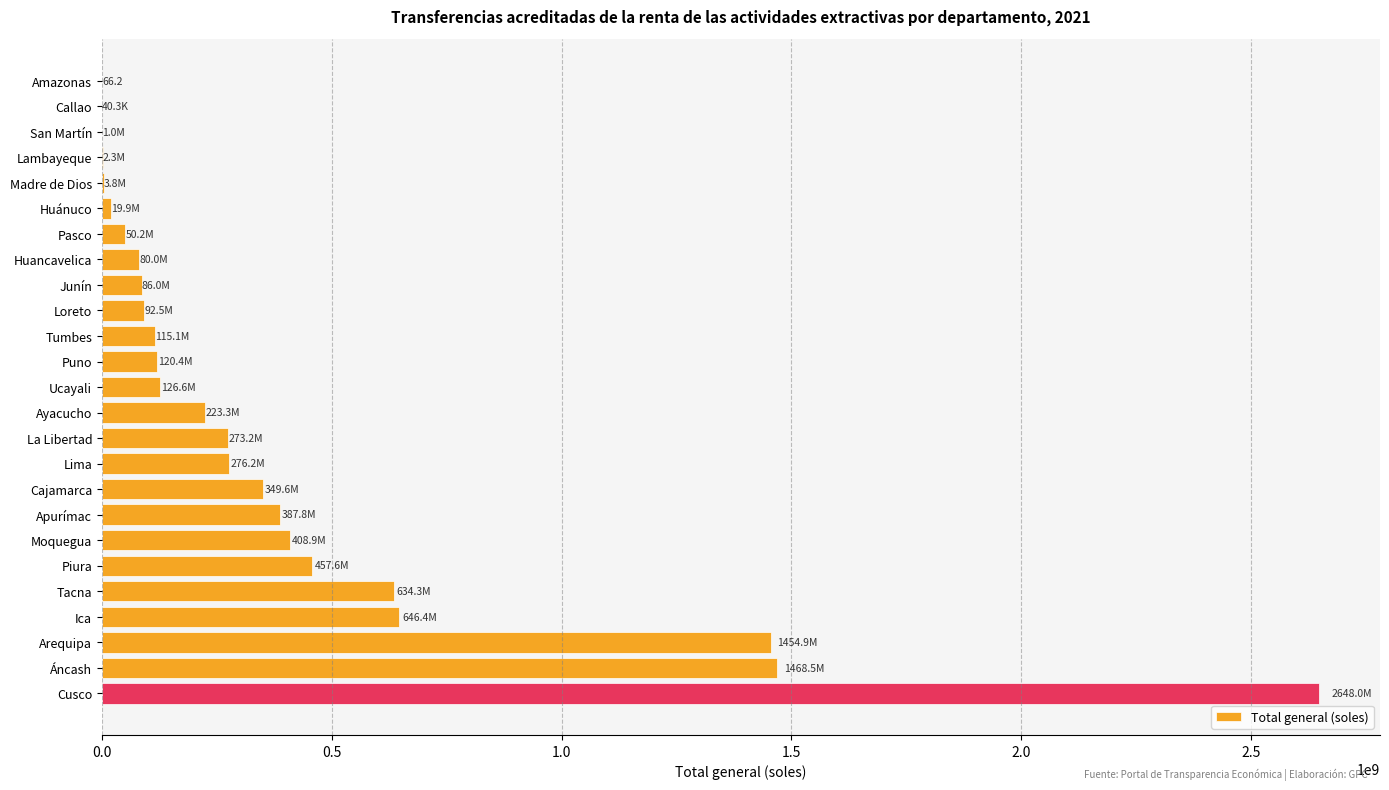

Where is the data nearest to the value 1323997523?

Arequipa